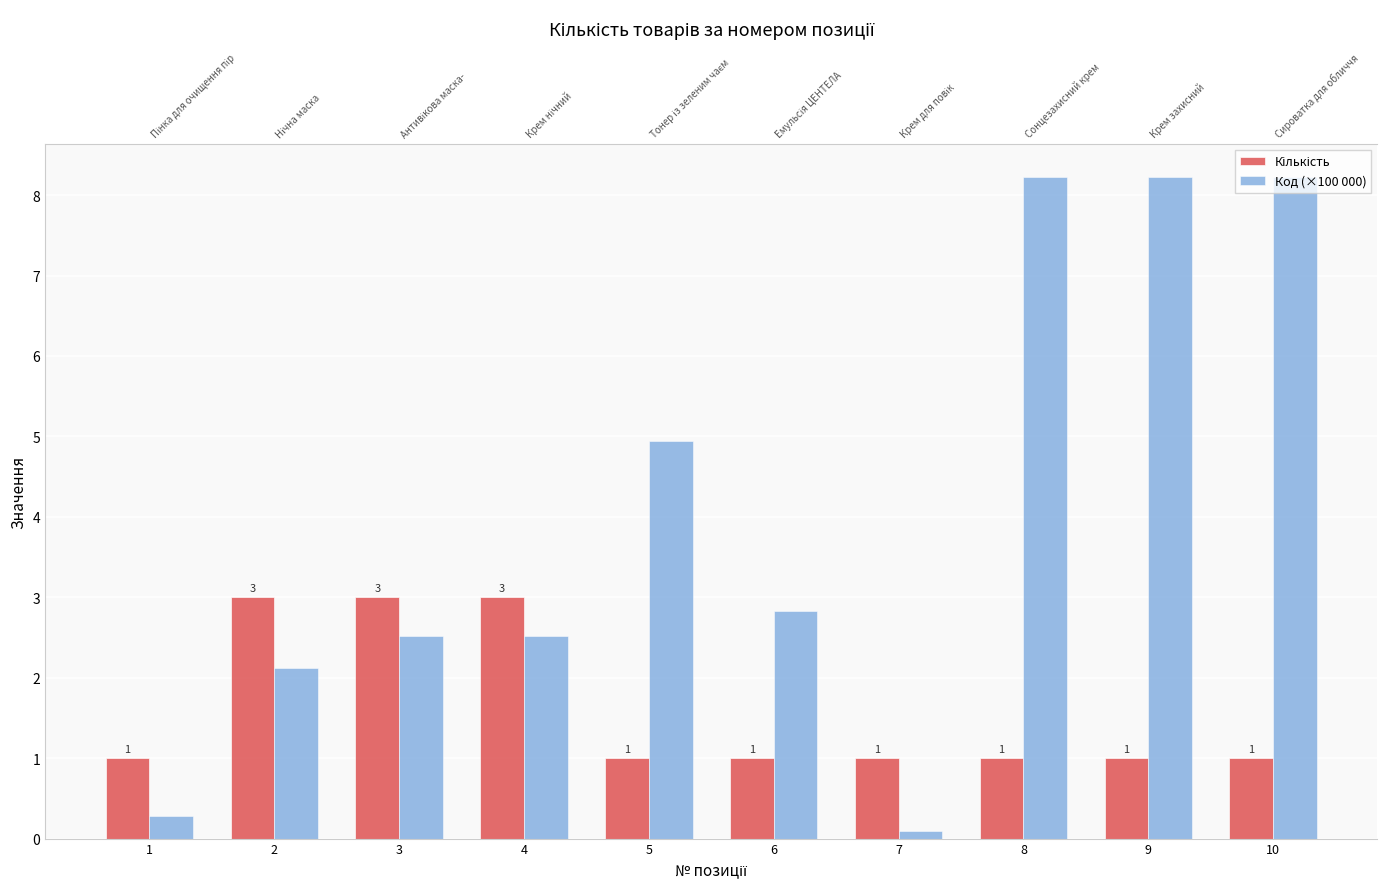

Reading left to right, what are all the values shown in this chart?

Кількість: 1.0	3.0	3.0	3.0	1.0	1.0	1.0	1.0	1.0	1.0
Код (×100 000): 0.3	2.1	2.5	2.5	4.9	2.8	0.1	8.2	8.2	8.2